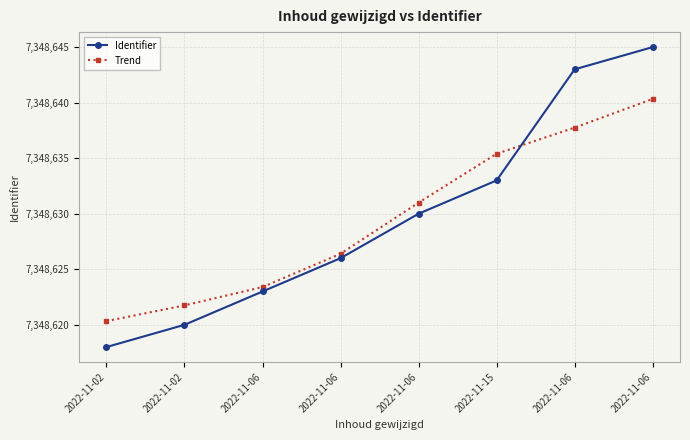

What are all the series names shown in the legend?

Identifier, Trend